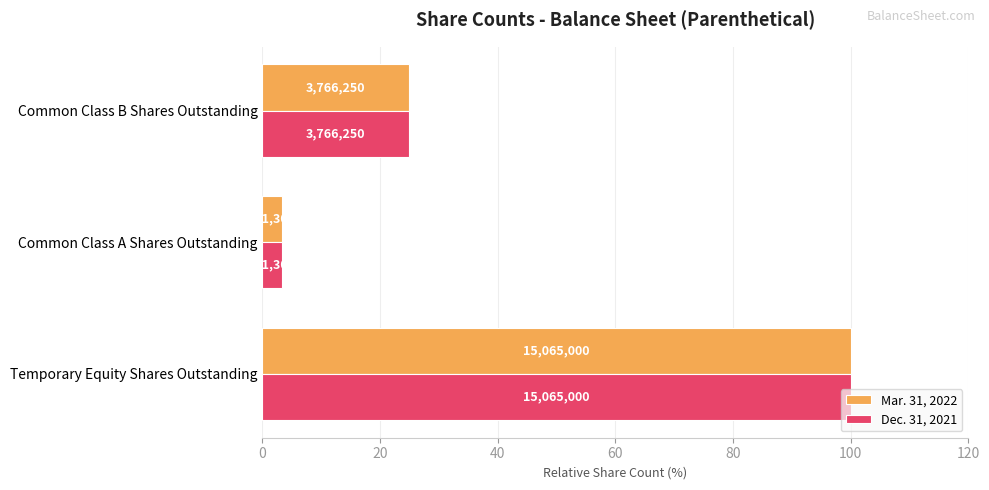

What are all the series names shown in the legend?

Mar. 31, 2022, Dec. 31, 2021